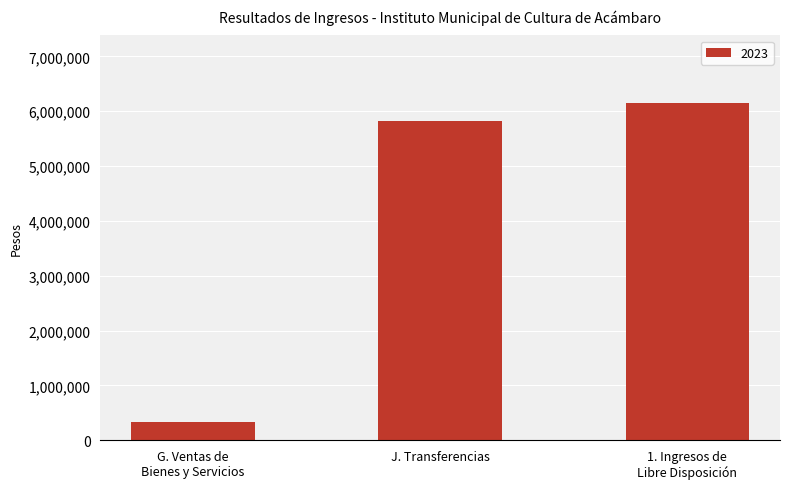

What is the difference between the maximum and minimum values?

5815310.9